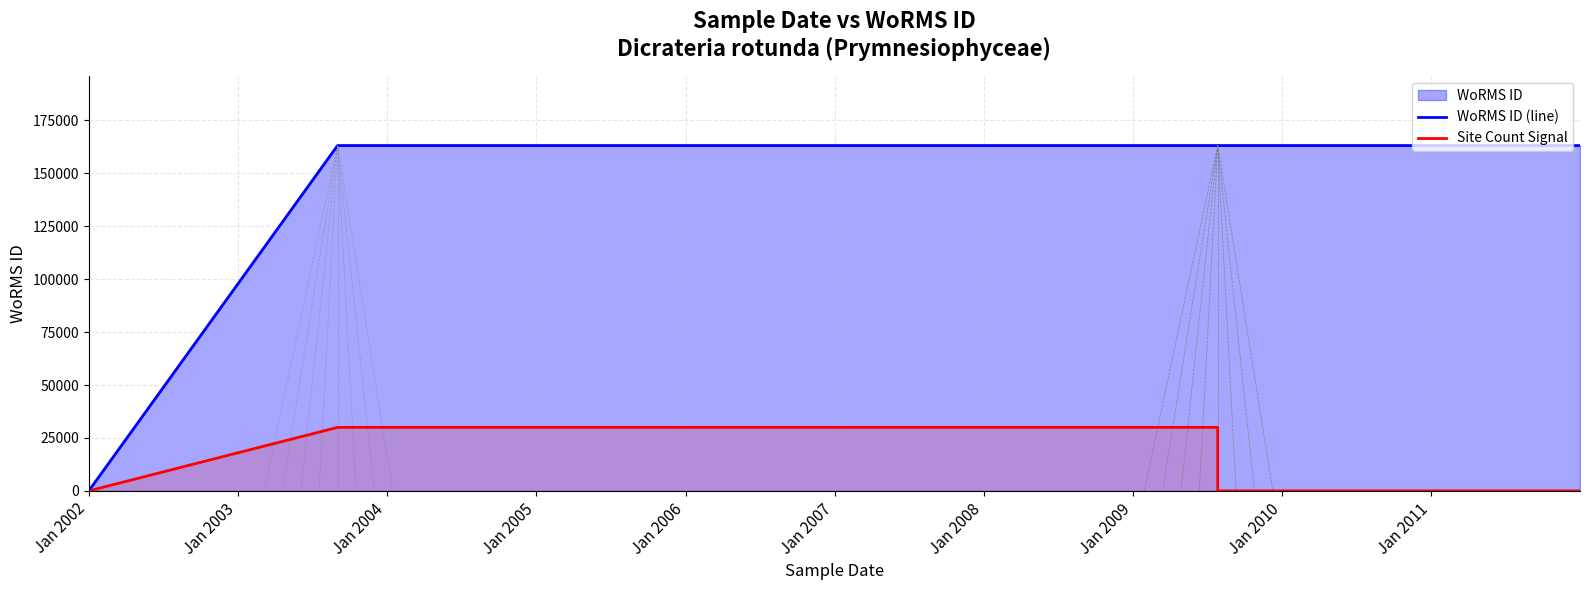

Which series has the widest spread of values?

WoRMS ID (line)